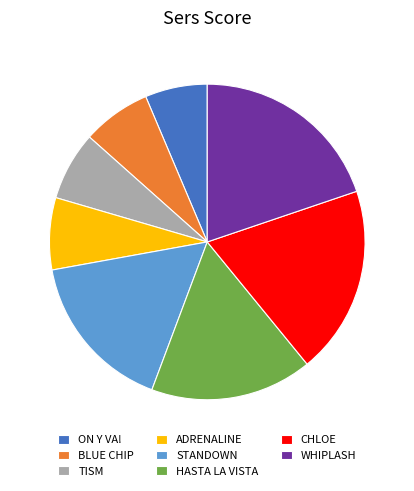

Which slice is the largest?

WHIPLASH